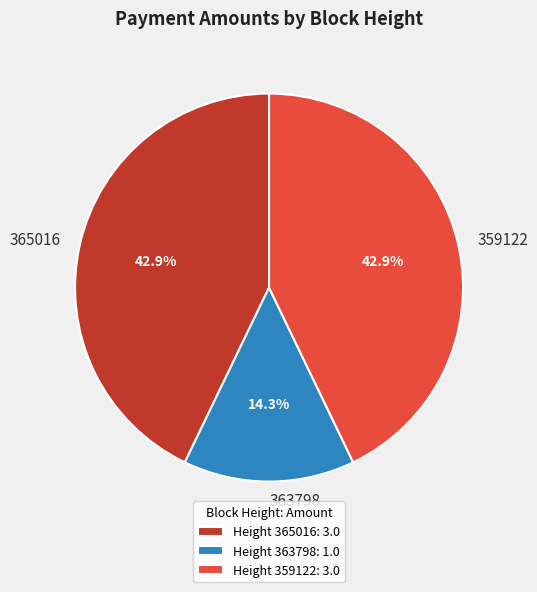

Approximately how many times larger is the value at 363798 compared to 365016?

0.3